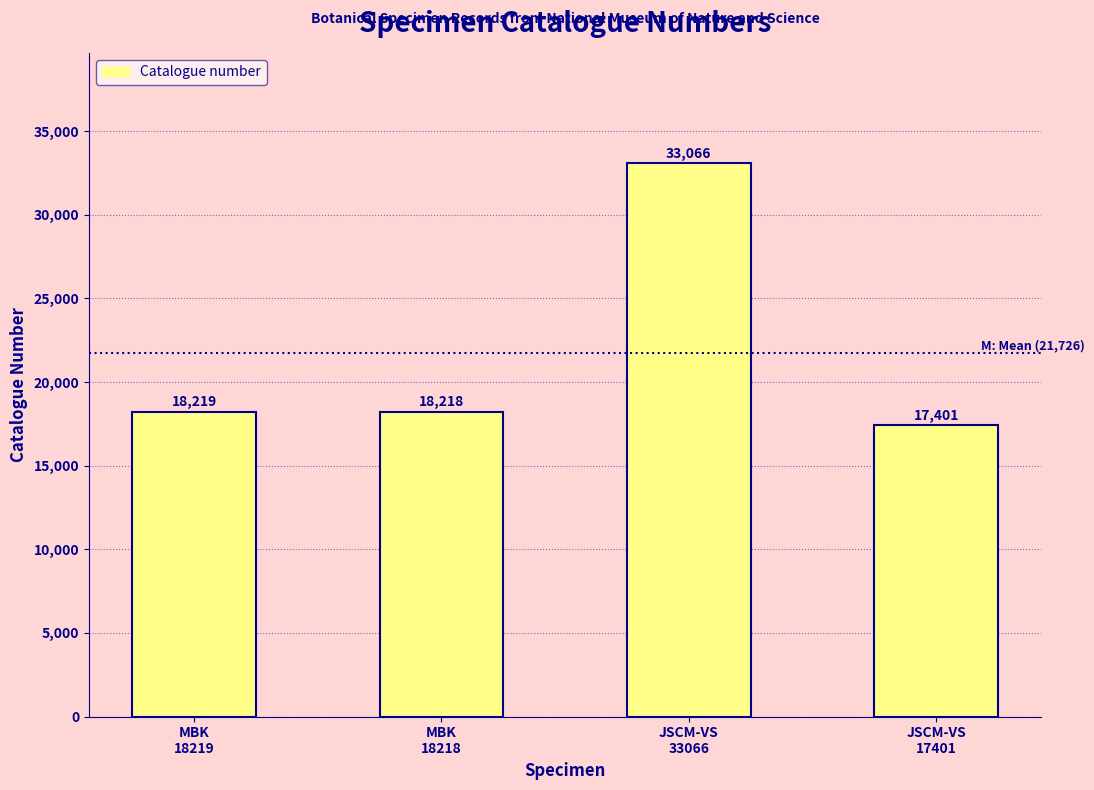

Are the bars horizontal?

No